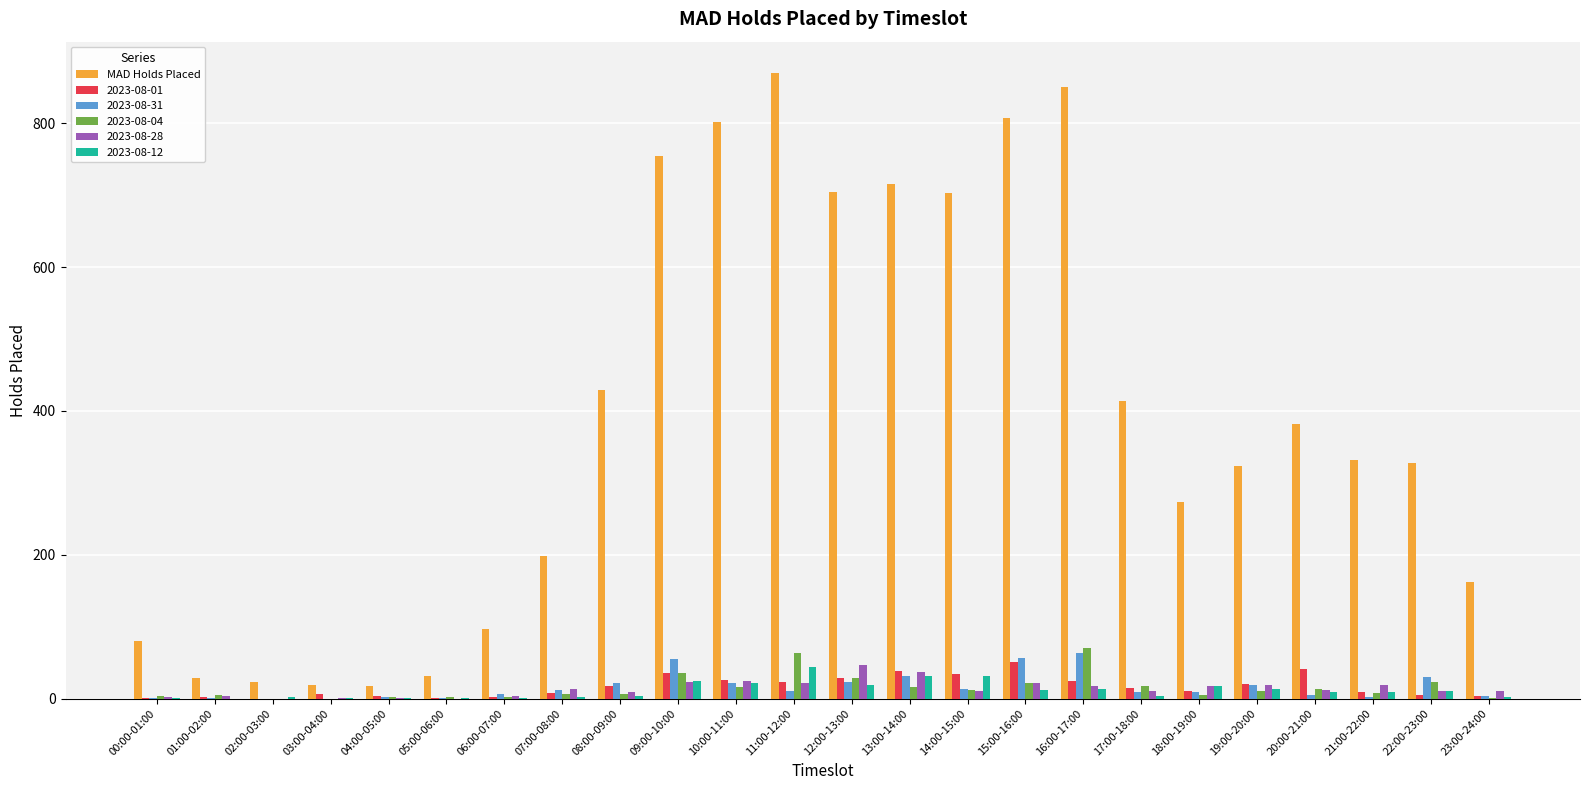

Which series has the largest total across all categories?

MAD Holds Placed